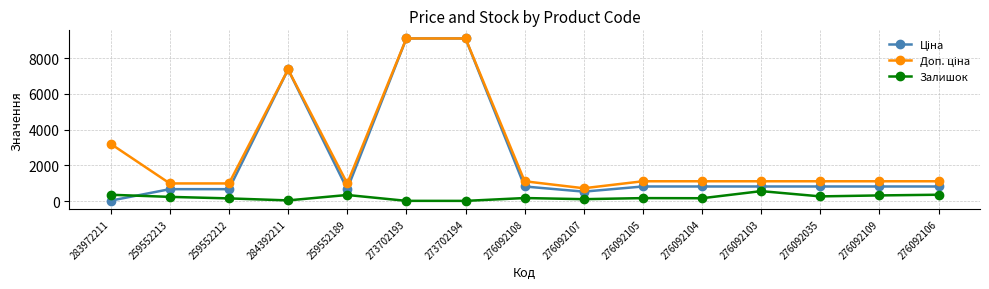

The Залишок series shows 563.0 at 276092103. True or false?

True